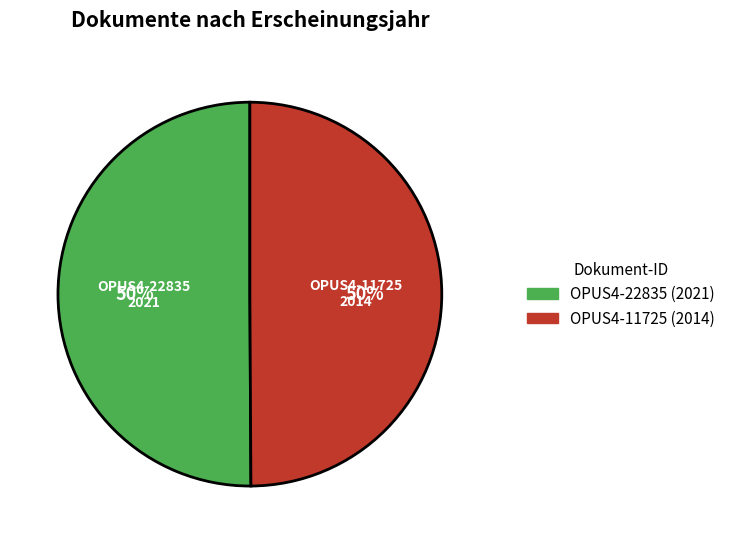

The OPUS4-22835 (2021) slice represents 50% of the pie. True or false?

True